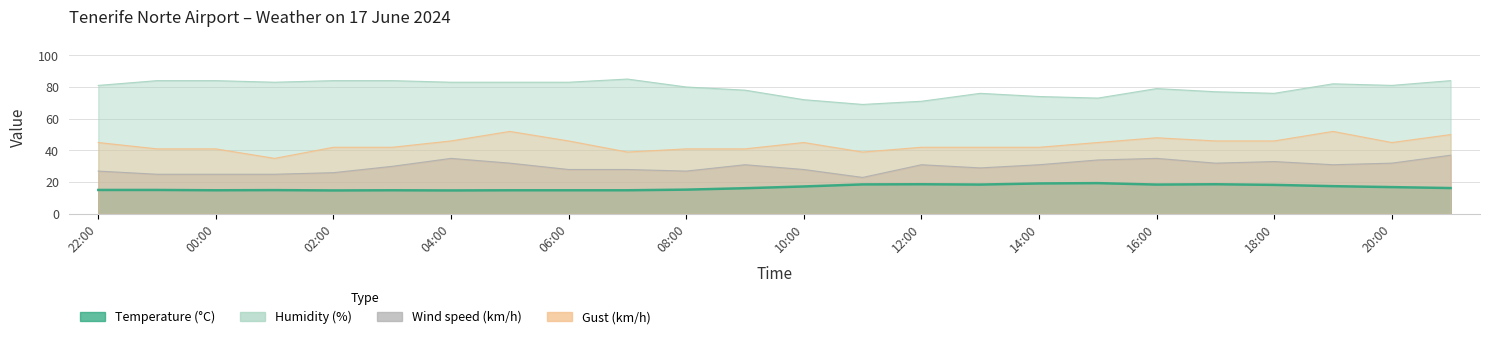

True or false: Wind speed (km/h) and Humidity (%) cross at least once.

False